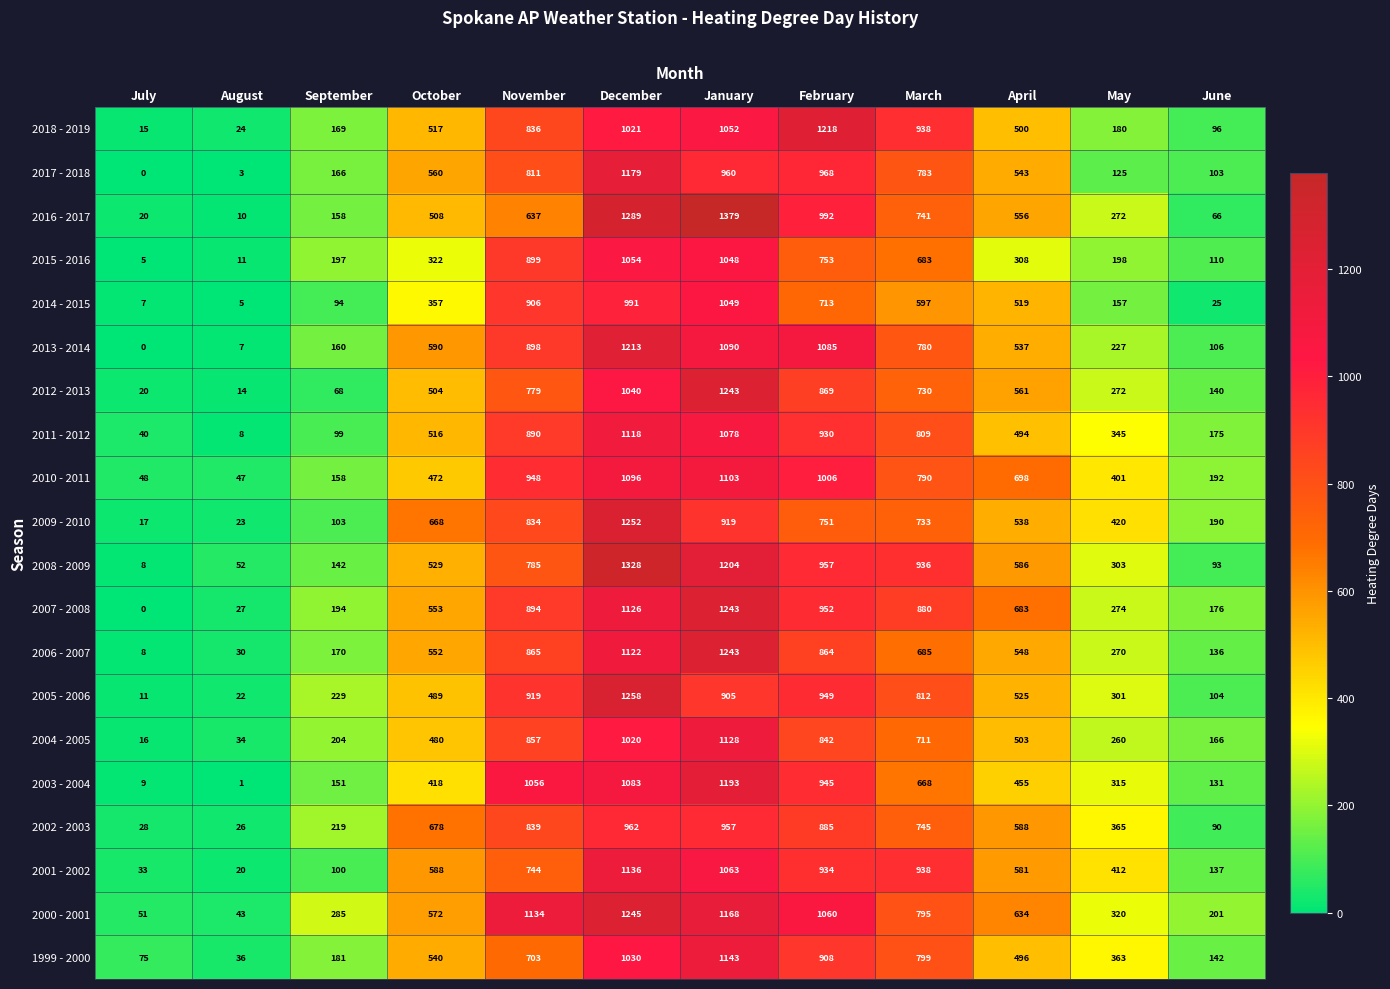

Rank the series at October from highest to lowest value.

2002 - 2003, 2009 - 2010, 2013 - 2014, 2001 - 2002, 2000 - 2001, 2017 - 2018, 2007 - 2008, 2006 - 2007, 1999 - 2000, 2008 - 2009, 2018 - 2019, 2011 - 2012, 2016 - 2017, 2012 - 2013, 2005 - 2006, 2004 - 2005, 2010 - 2011, 2003 - 2004, 2014 - 2015, 2015 - 2016